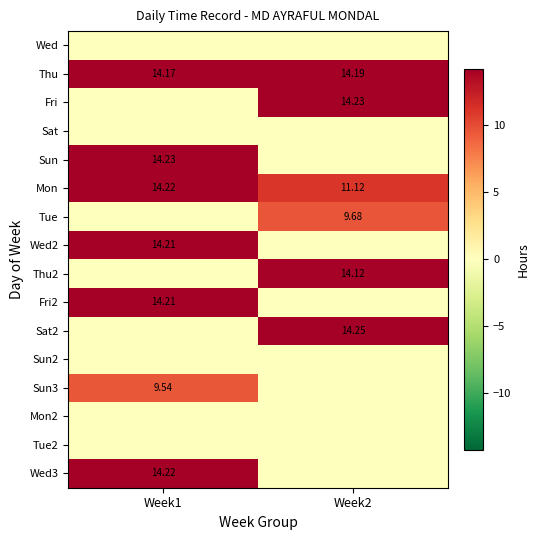

What is the highest value of the Wed3 series?

14.2